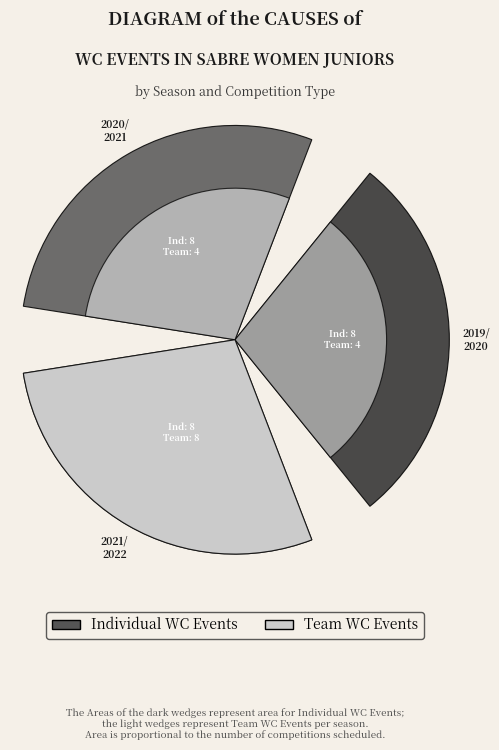

Which series has the widest spread of values?

Team WC Events